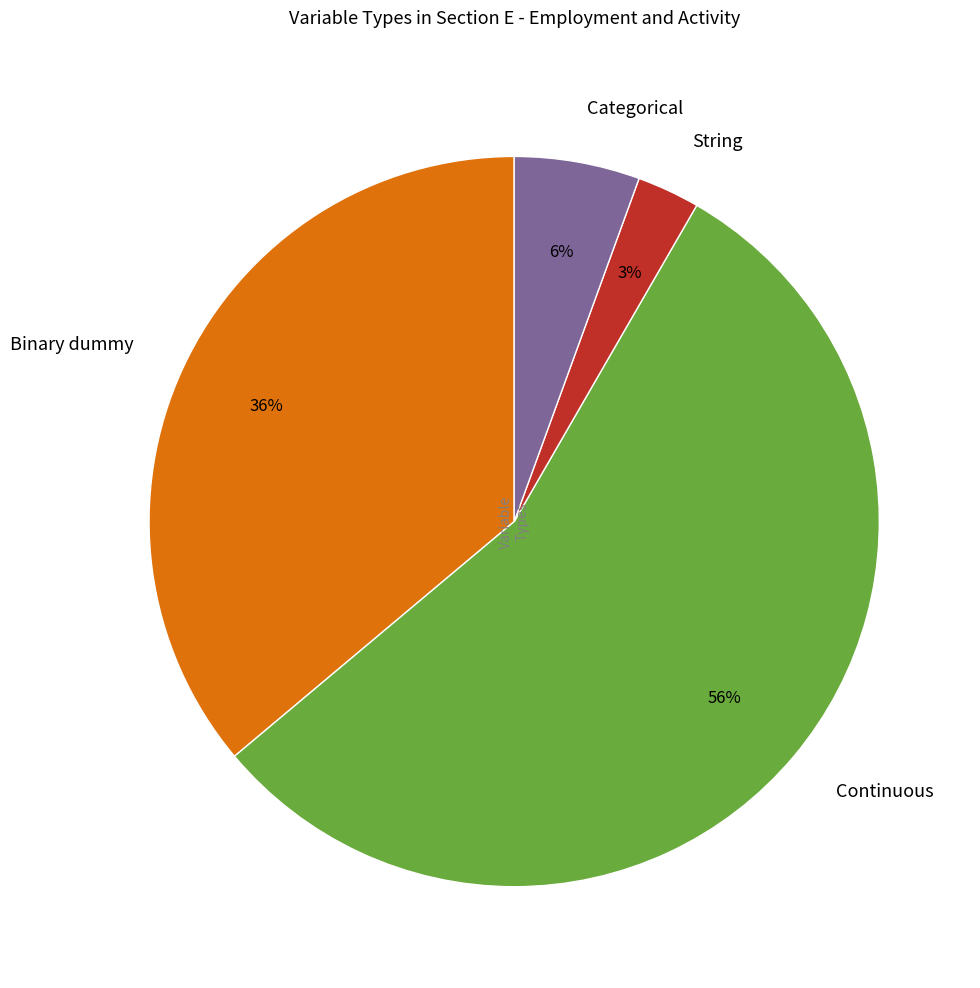

Do Binary dummy and String together represent more than half of the pie?

No